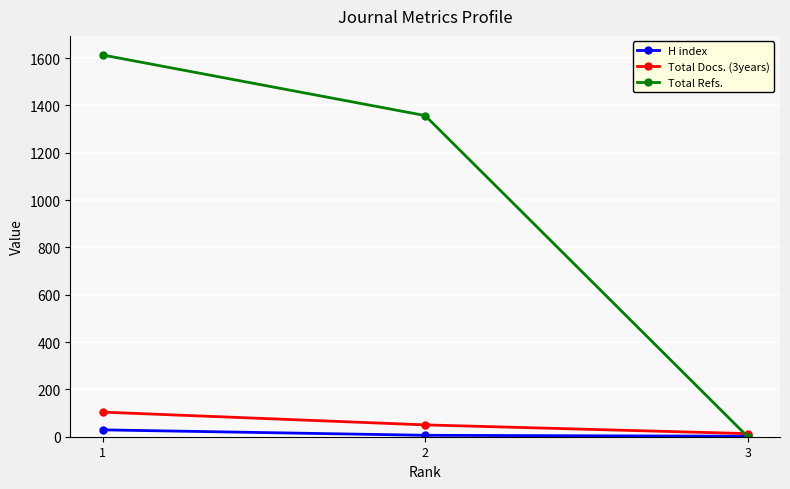

What is the value of the H index point at the 2nd from the left?

6